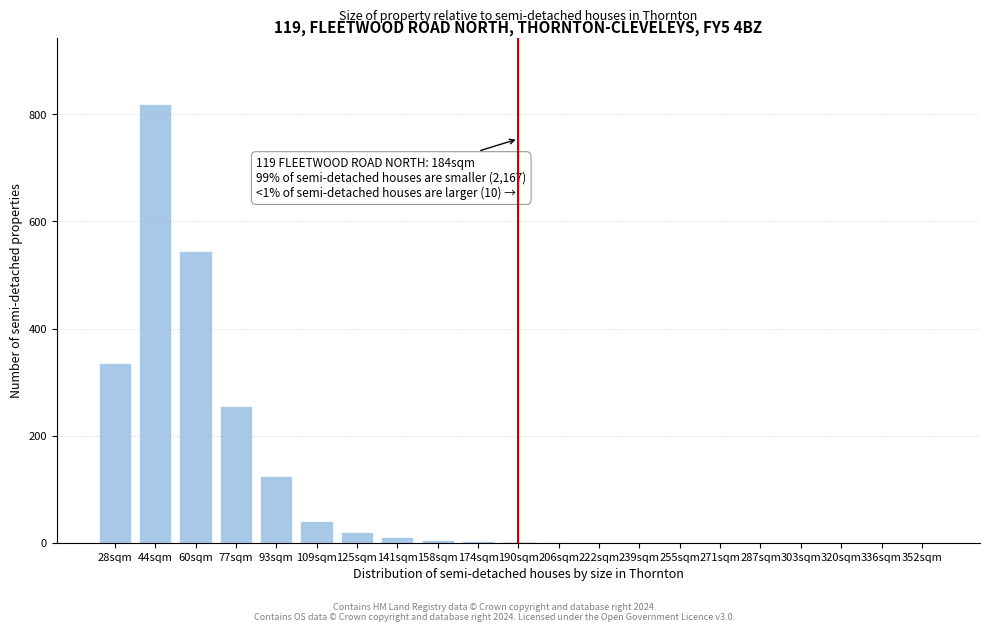

Is it true that the value at 28sqm is 494?

False